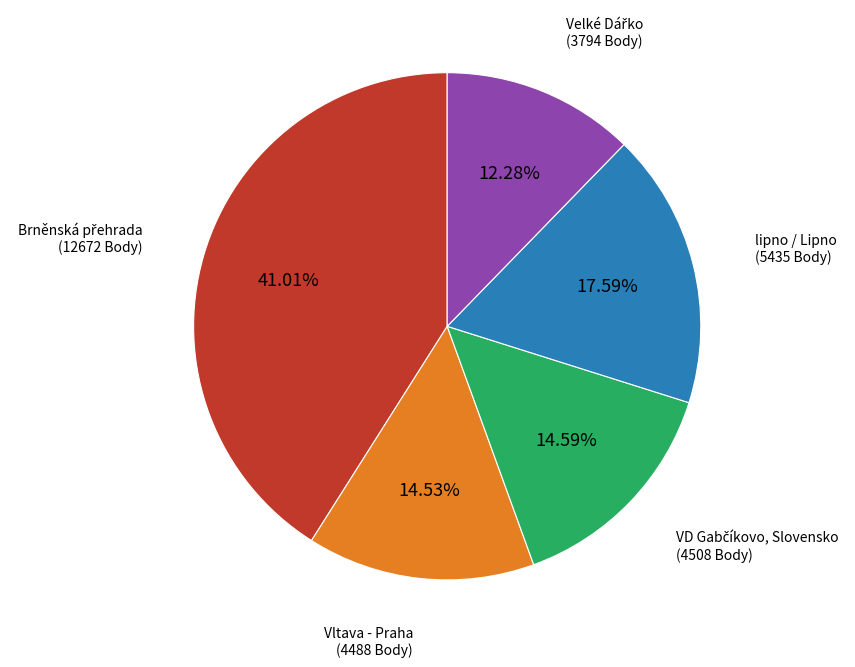

To the nearest percent, what is the average slice percentage?

20%